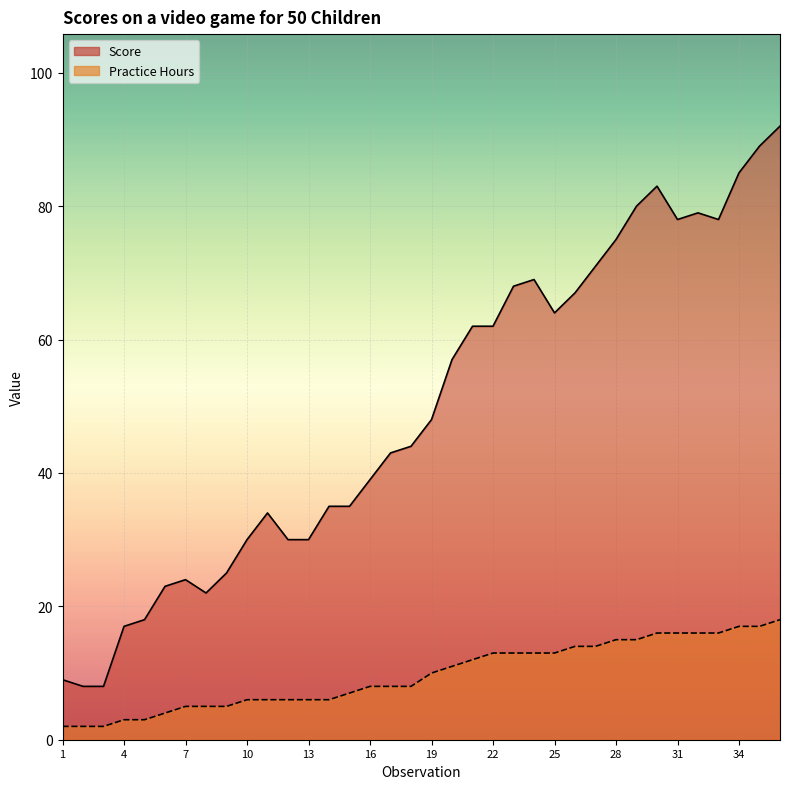

True or false: Practice Hours and Score intersect in this chart.

False